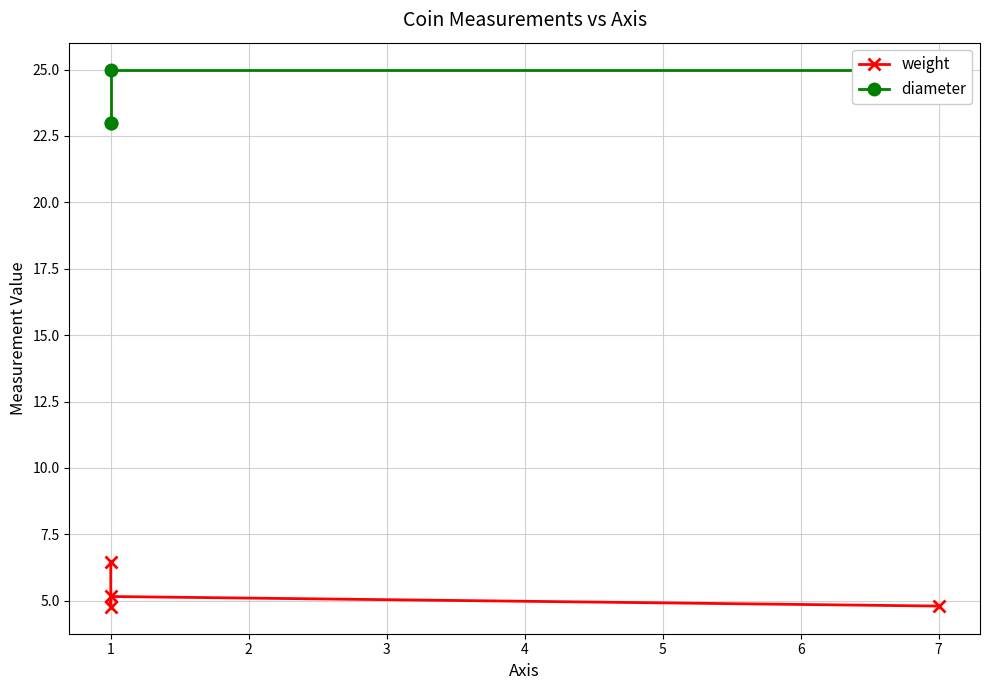

Rank the series by their maximum value, from lowest to highest.

weight, diameter